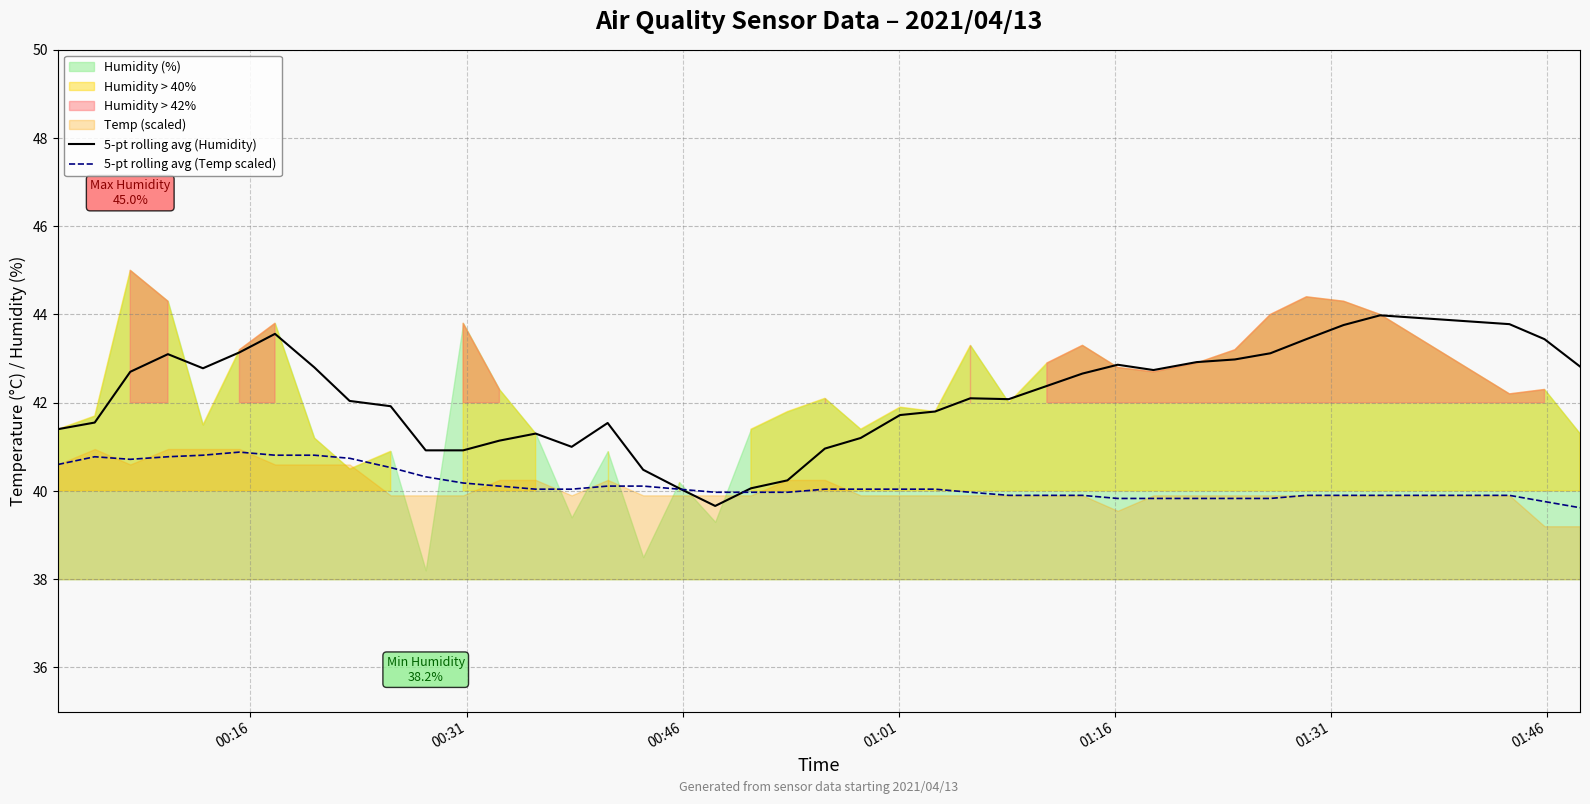

What is the minimum value for 5-pt rolling avg (Temp scaled)?

39.6